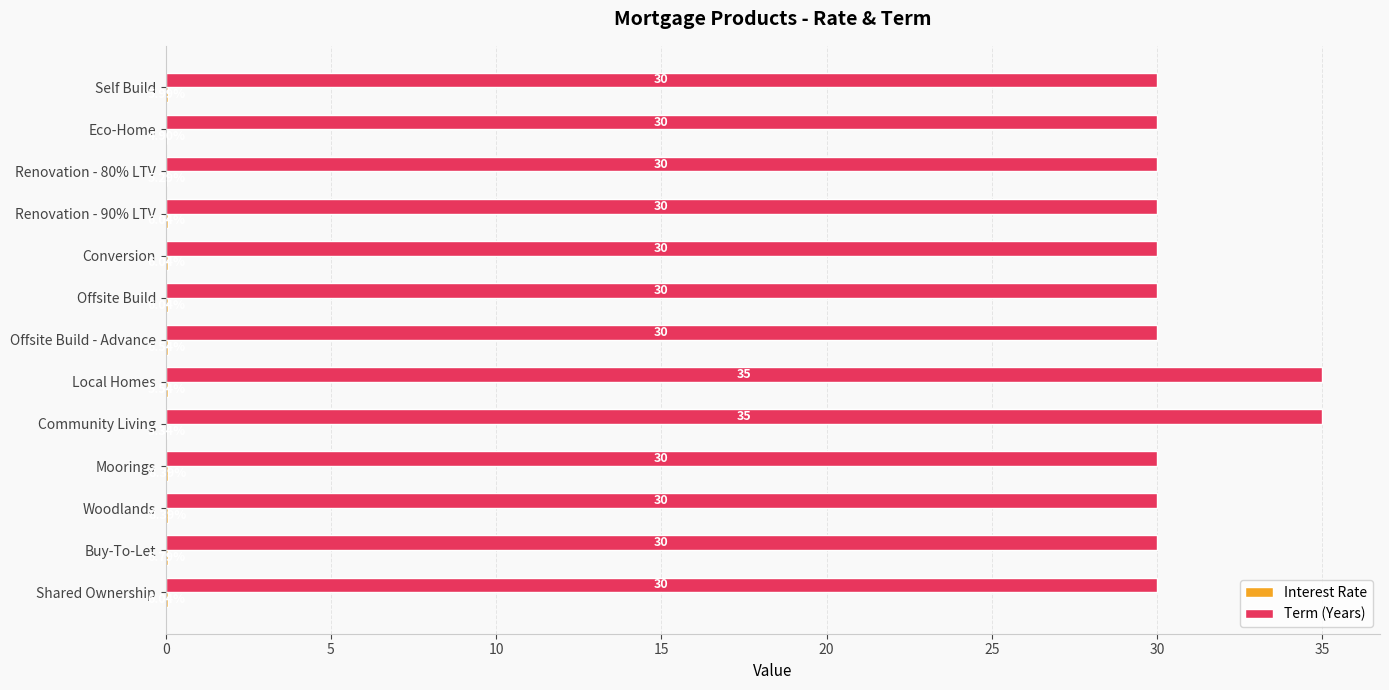

At which category is the sum across all series the highest?

Local Homes